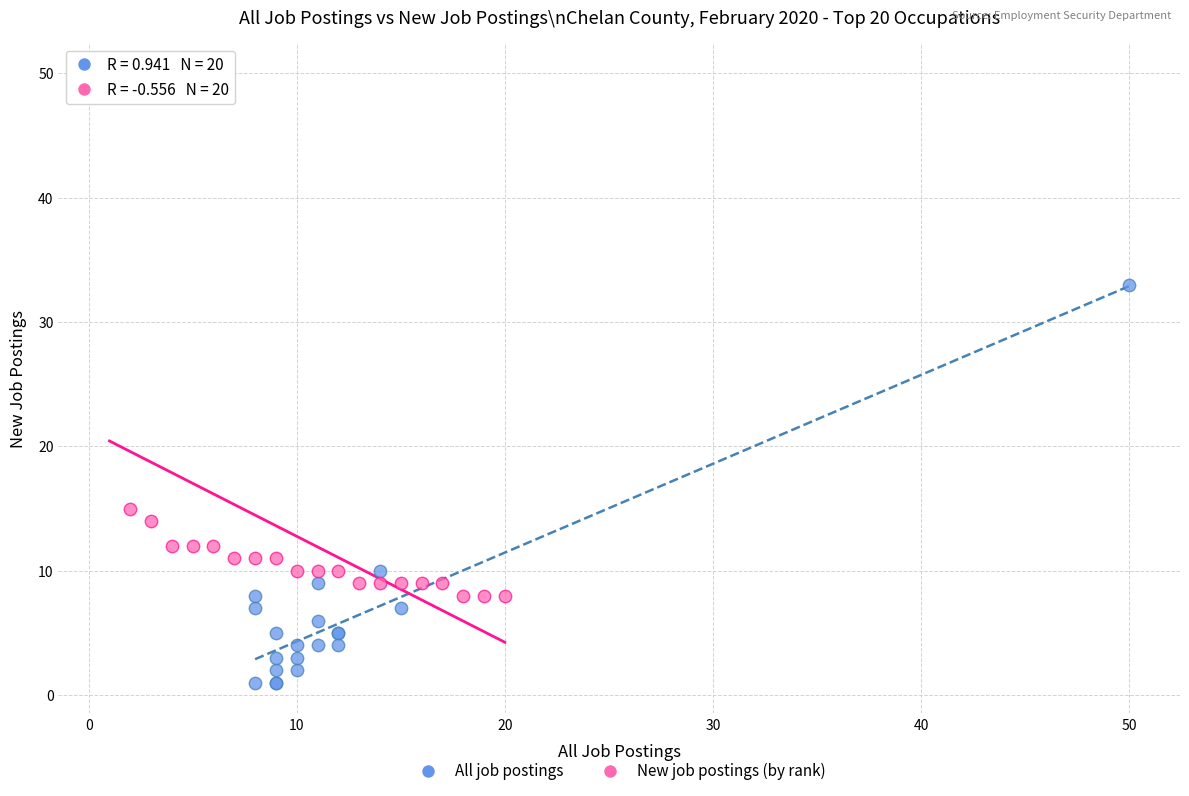

Which series has the largest Y range (max minus min)?

New job postings (by rank)